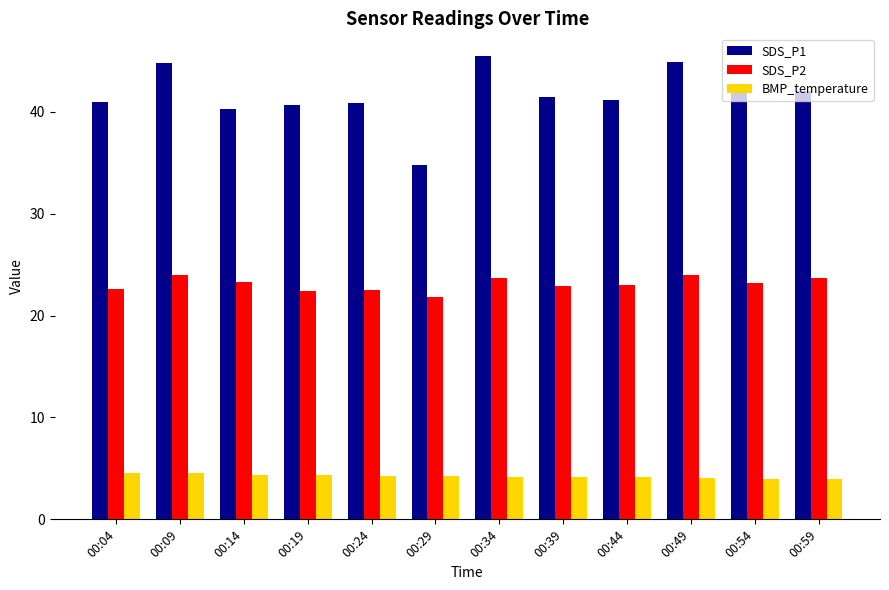

Does the chart contain any negative values?

No